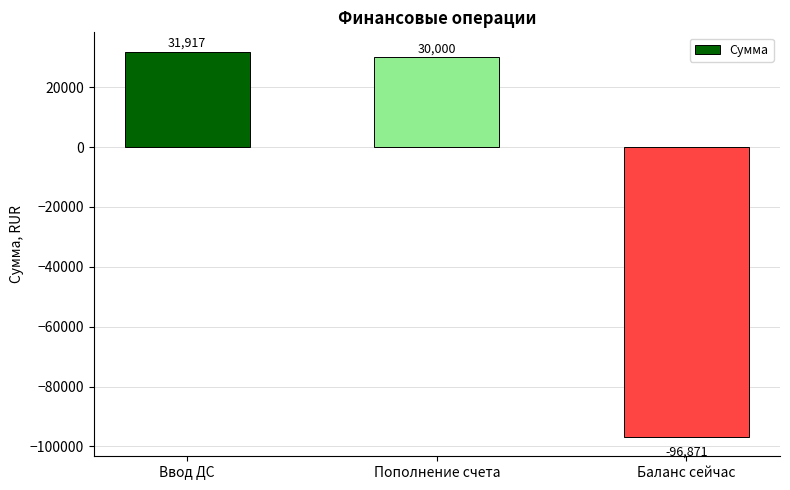

What is the smallest value displayed?

-96870.5